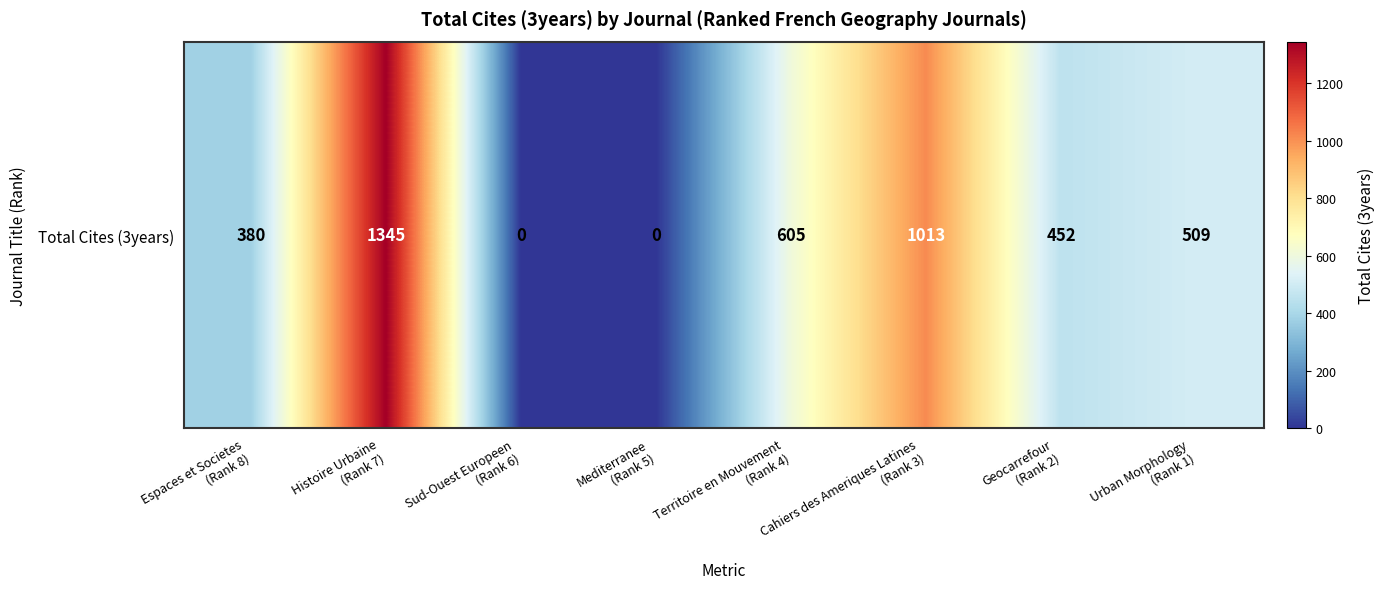

At which category does the chart reach its minimum across all series?

Sud-Ouest Europeen
(Rank 6)